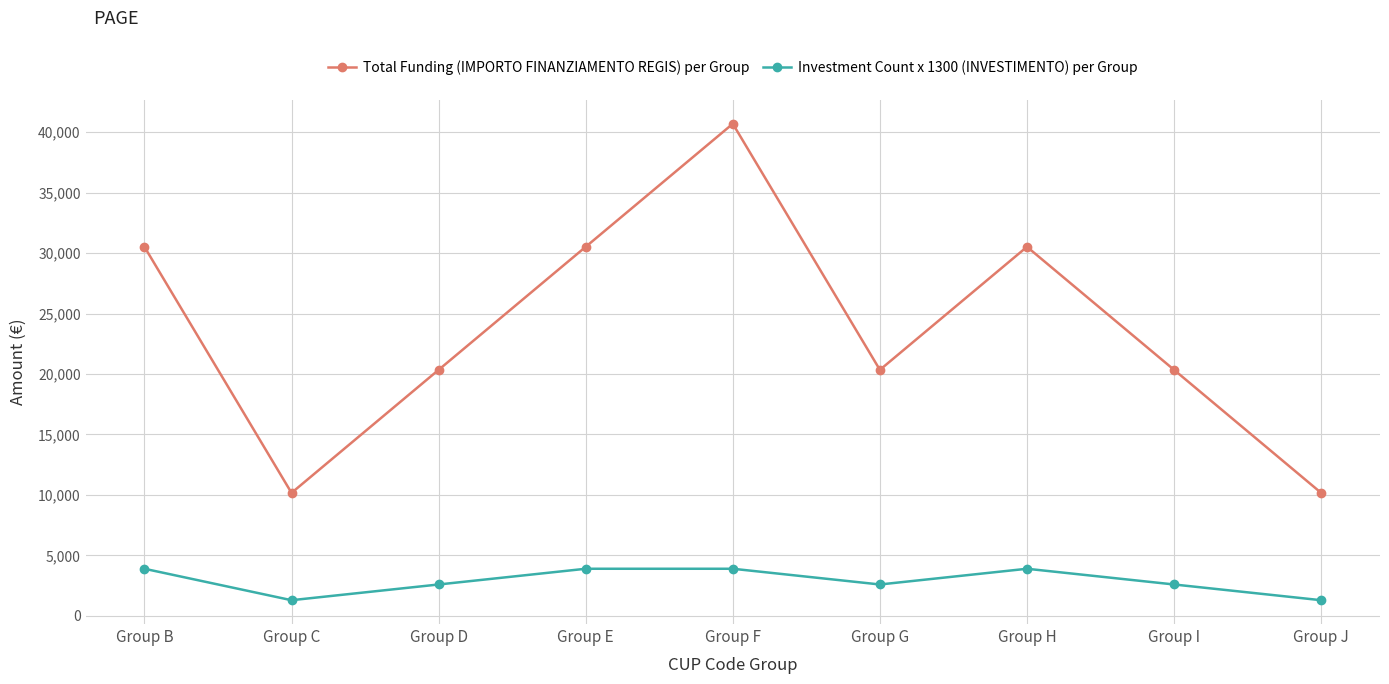

True or false: Investment Count x 1300 (INVESTIMENTO) per Group and Total Funding (IMPORTO FINANZIAMENTO REGIS) per Group intersect in this chart.

False